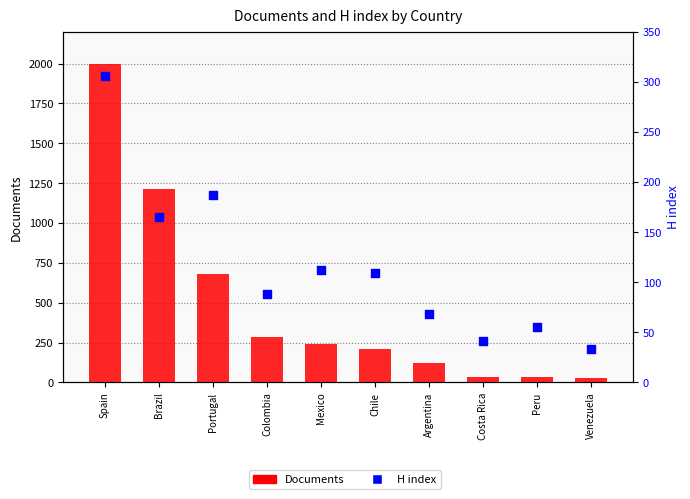

What is the total value across all series at Venezuela?

63